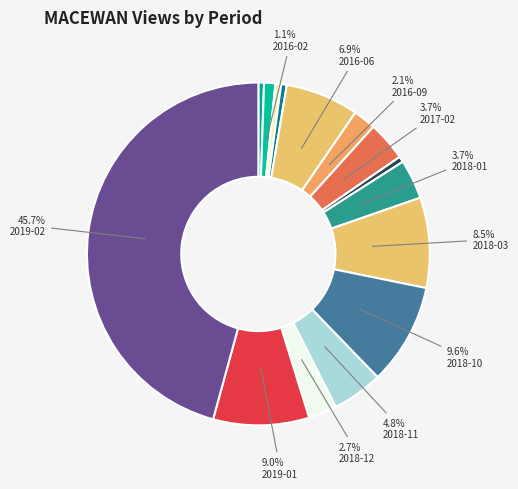

Count the number of slices in the pie.

15